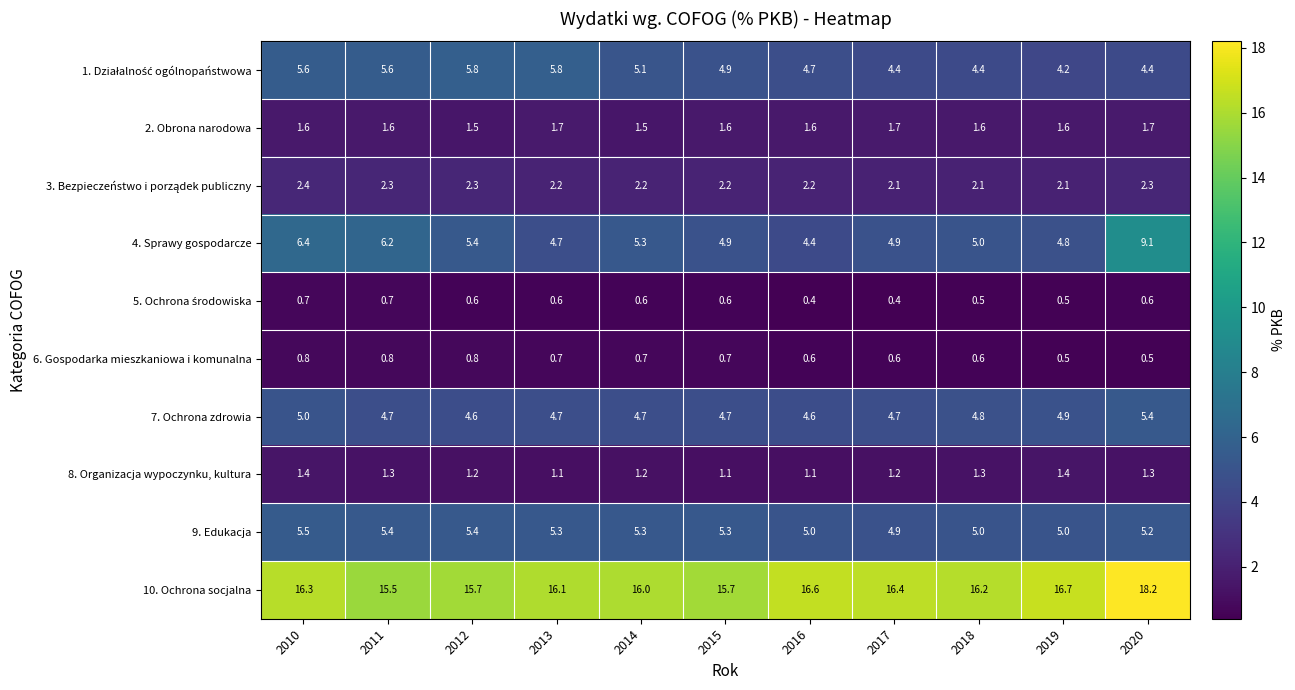

What is the difference between the maximum and second lowest values in the 4. Sprawy gospodarcze series?

4.4